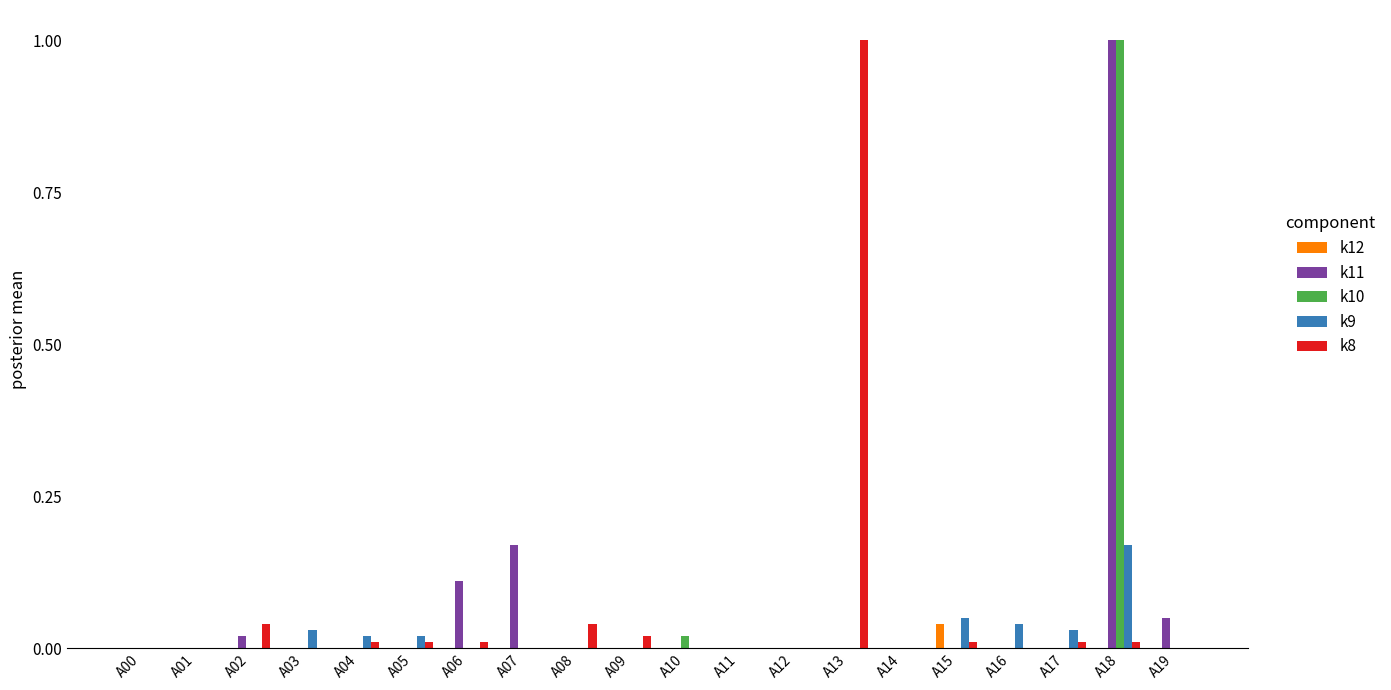

What is the sum of all k9 values?

0.4